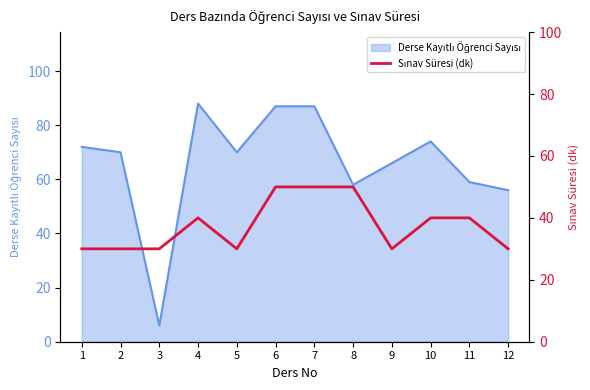

What is the greatest value displayed?

50